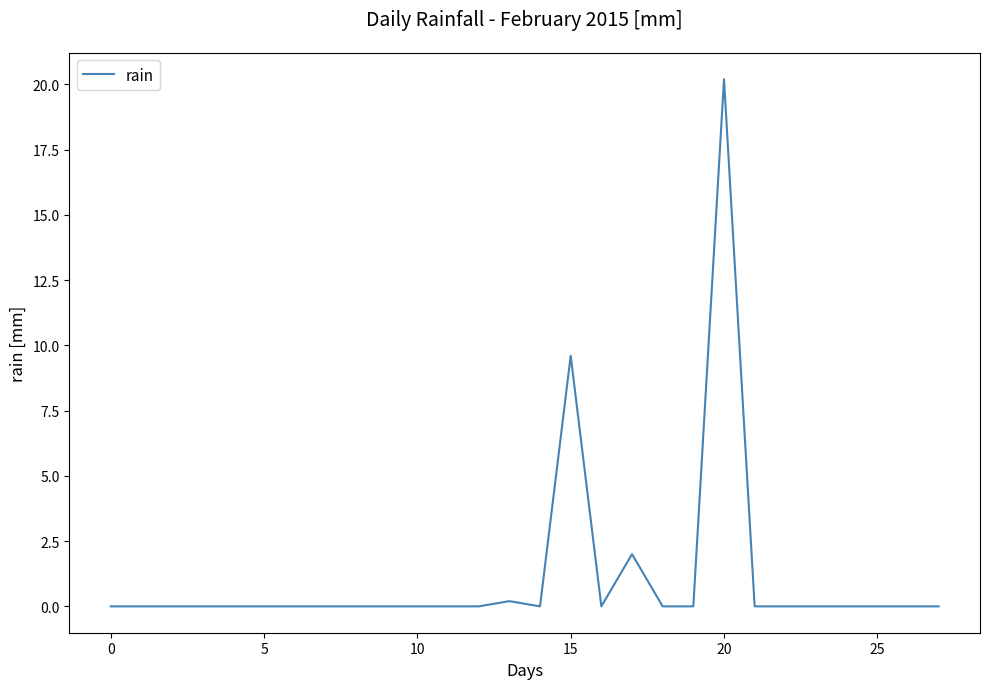

What is the difference between the second highest and minimum values?

9.6